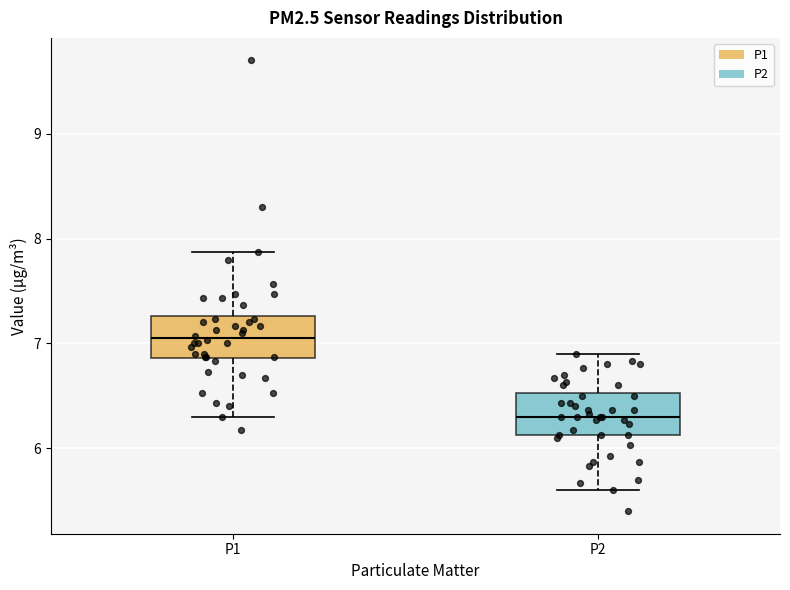

Reading left to right, read every box against the y-axis: the position of its median line, the range the box covers, and the ends of its whiskers. The values are not printed on the chart, so give them approximately, as read against the axis.

P1: median 7.1, box 6.9 to 7.3, whiskers 6.3 to 7.9
P2: median 6.3, box 6.1 to 6.5, whiskers 5.6 to 6.9